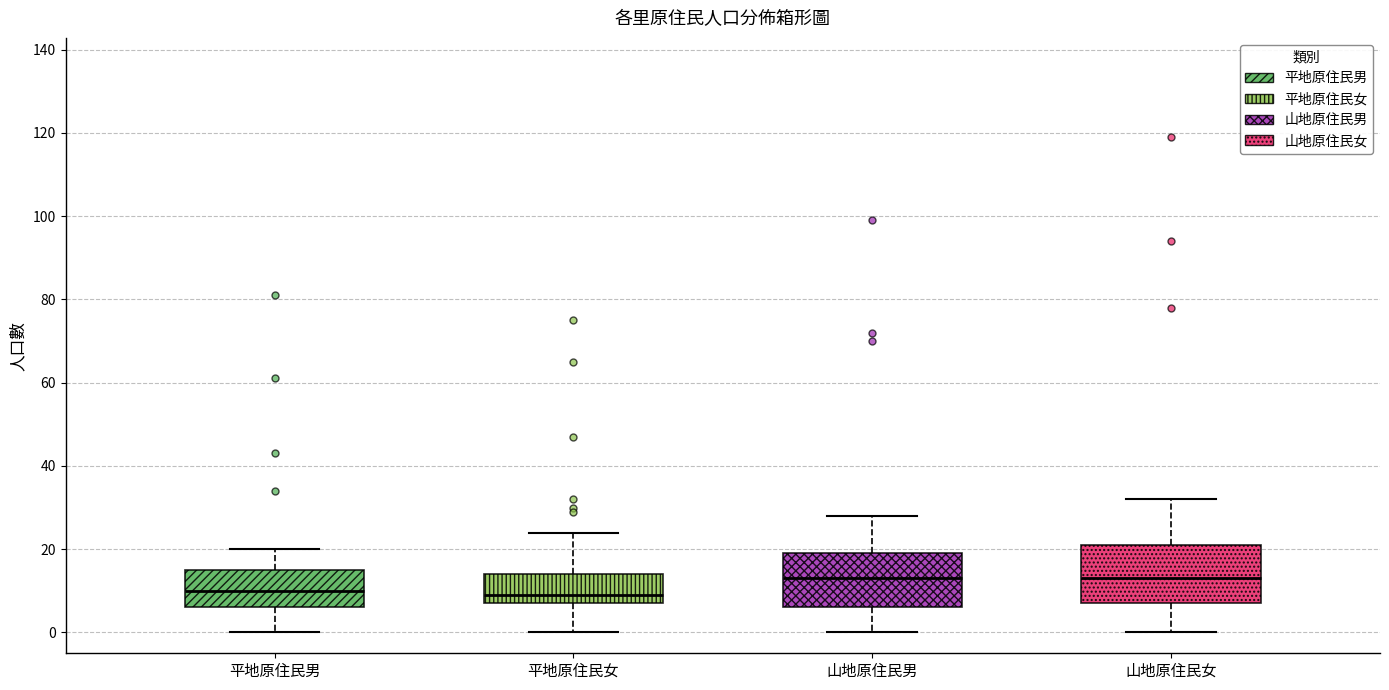

Where is the upper edge of the box for 平地原住民男 on the y-axis? The values are not printed on the chart, so give them approximately, as read against the axis.

16